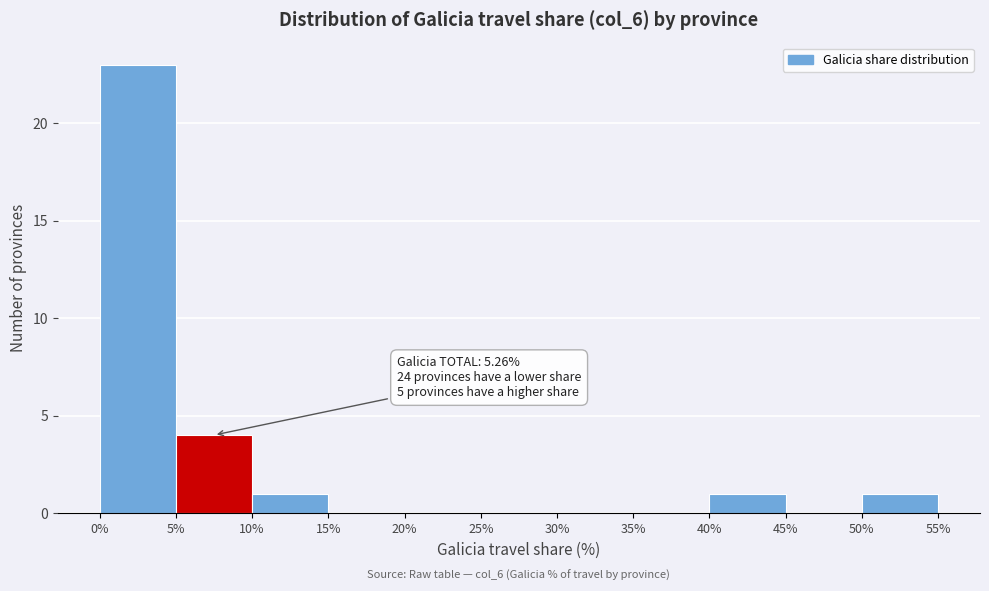

Which range on the x-axis has the tallest bar?

0% to 5%